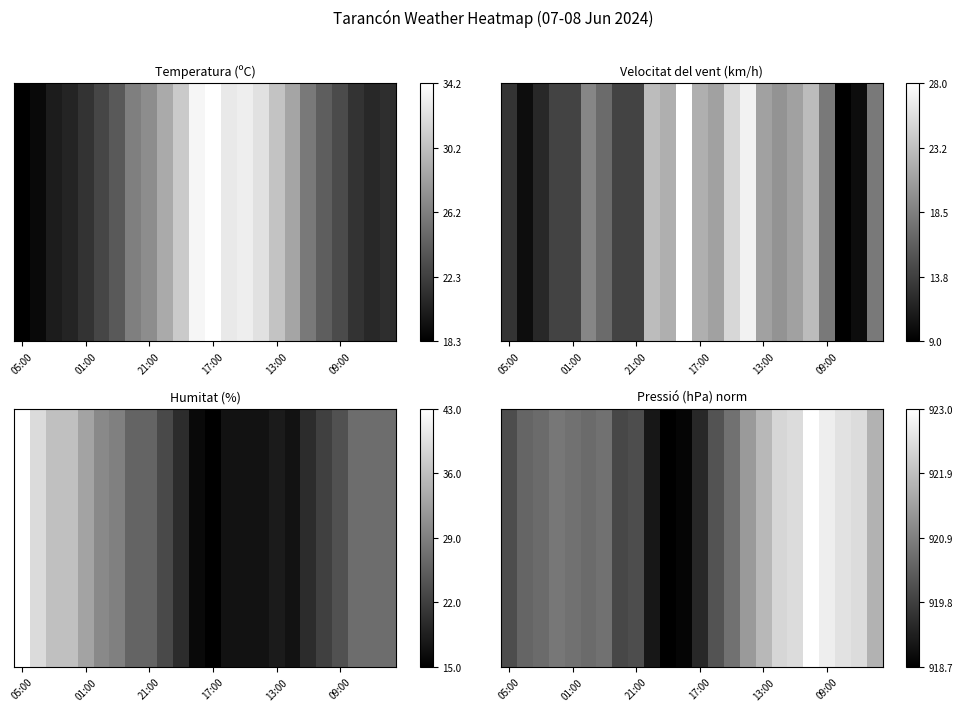

What is the change in value from 10 to 21?

+0.9